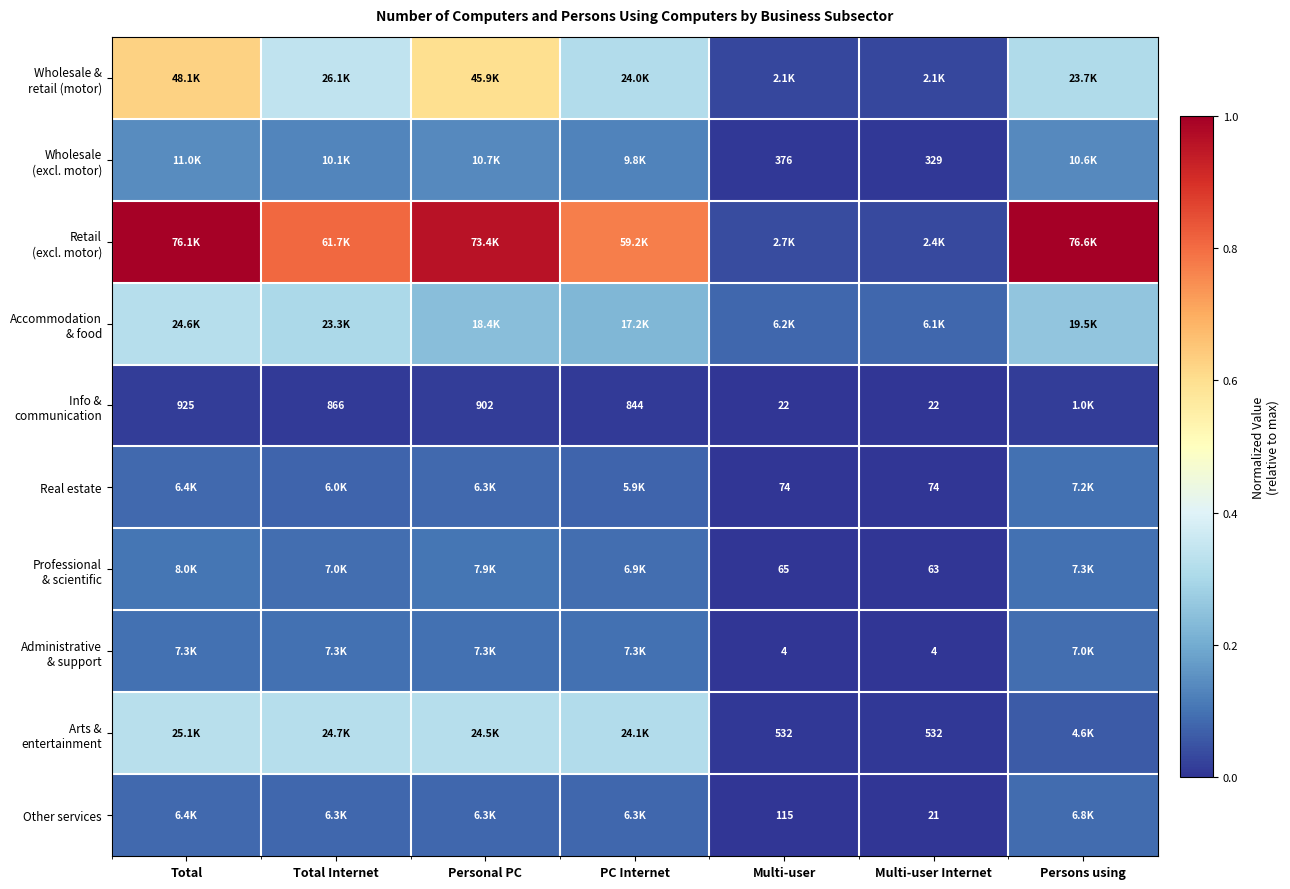

Rank the series by their maximum value, from highest to lowest.

Retail (excl. motor), Wholesale & retail (motor), Arts & entertainment, Accommodation & food, Wholesale (excl. motor), Professional & scientific, Administrative & support, Real estate, Other services, Info & communication